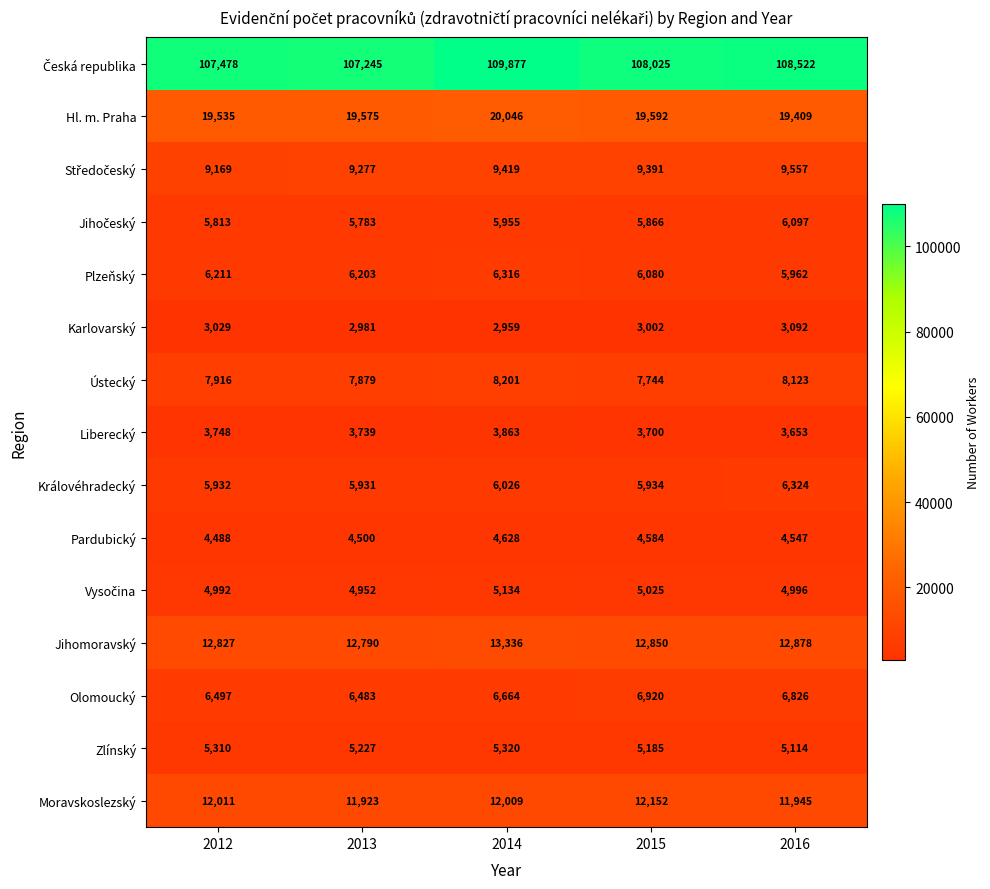

At which category is the sum across all series the highest?

2014